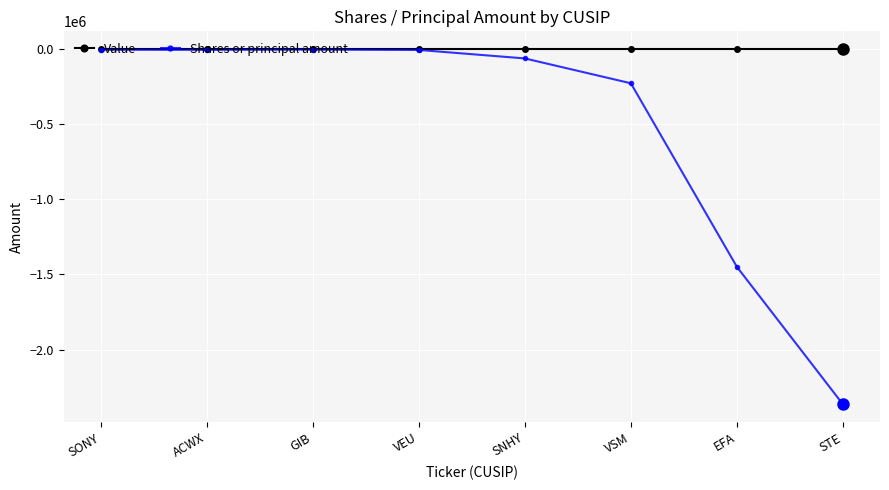

Is the value of Shares or principal amount at SNHY greater than the value of Value at ACWX?

No